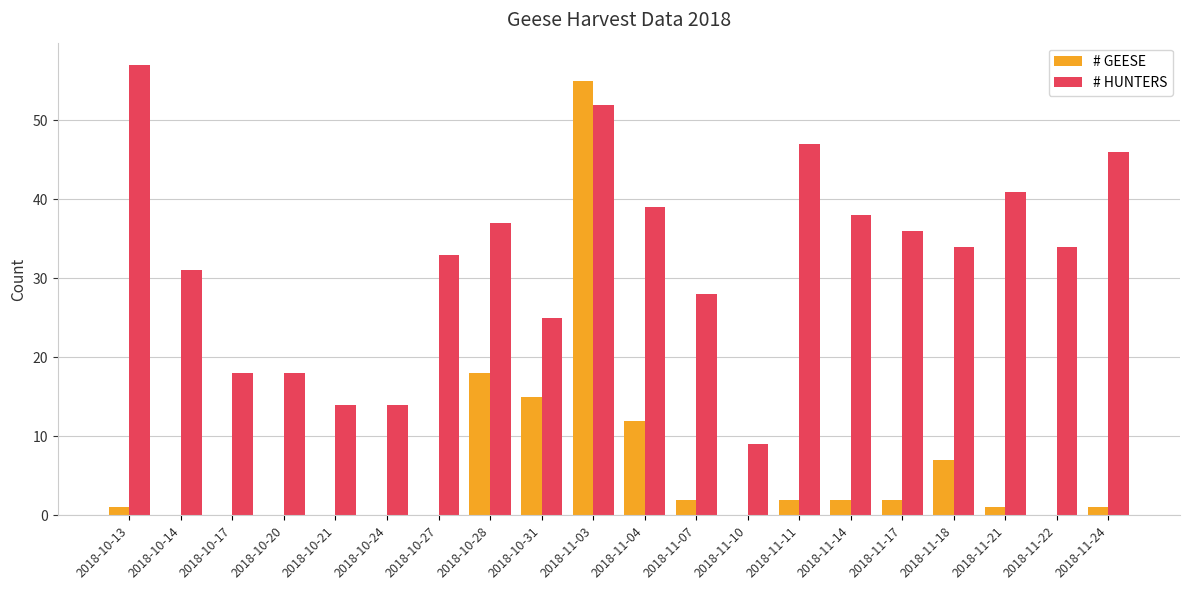

What is the sum of all # HUNTERS values?

651